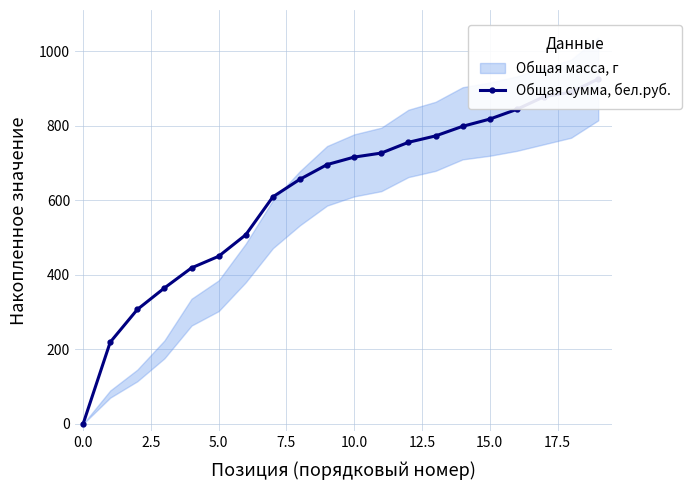

How many positive values are there?

19